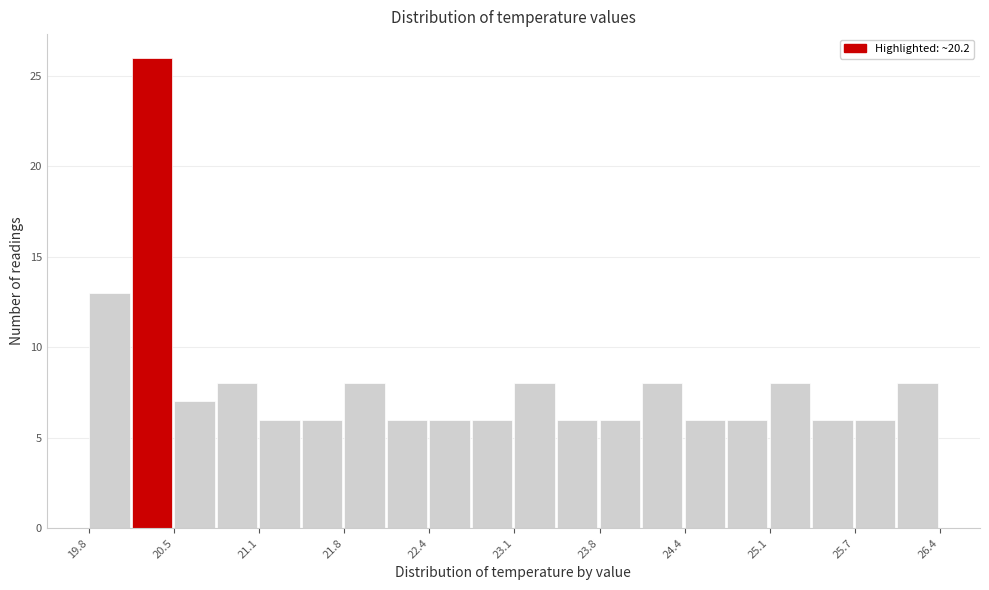

Around what value on the x-axis is the tallest bar? Give the approximate position of its centre, as read against the axis.

20.3